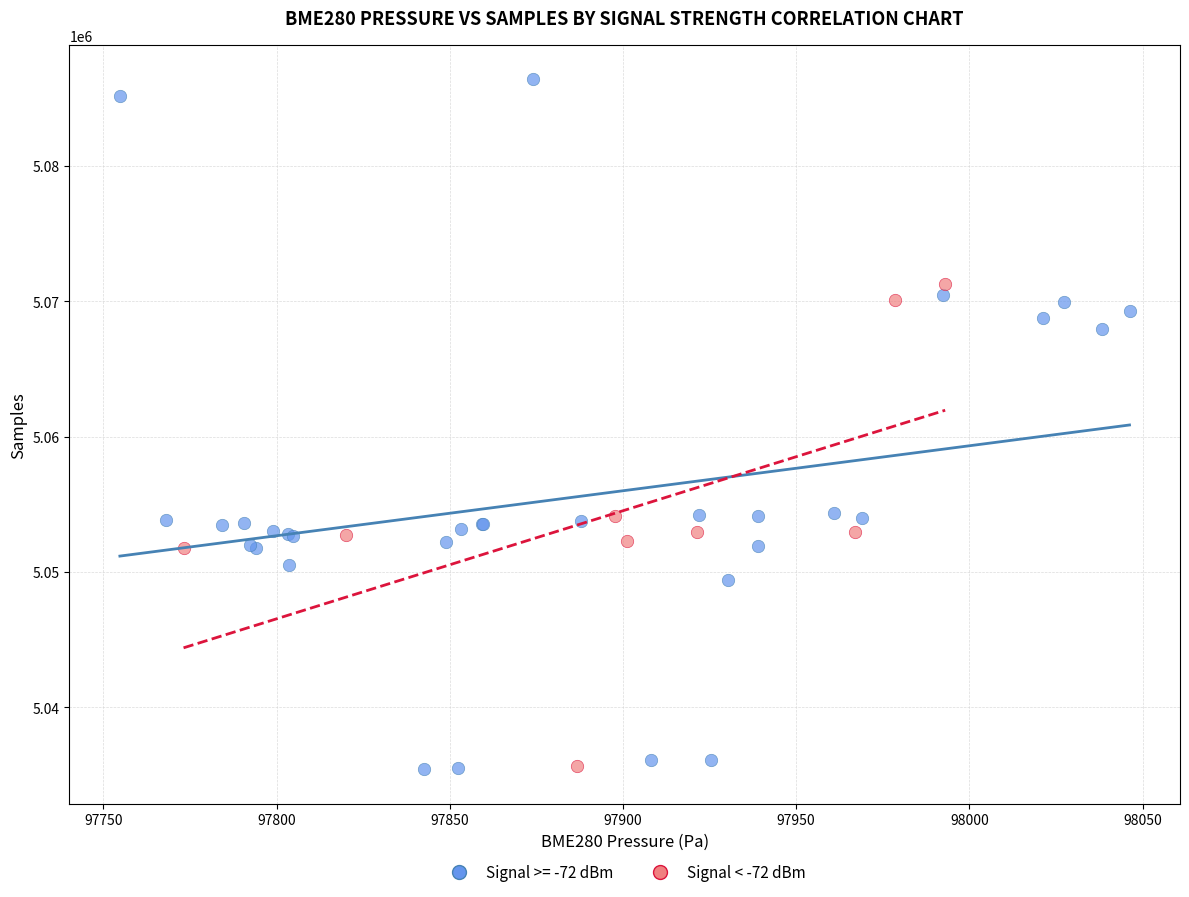

Which series contains the highest Y value?

Signal >= -72 dBm